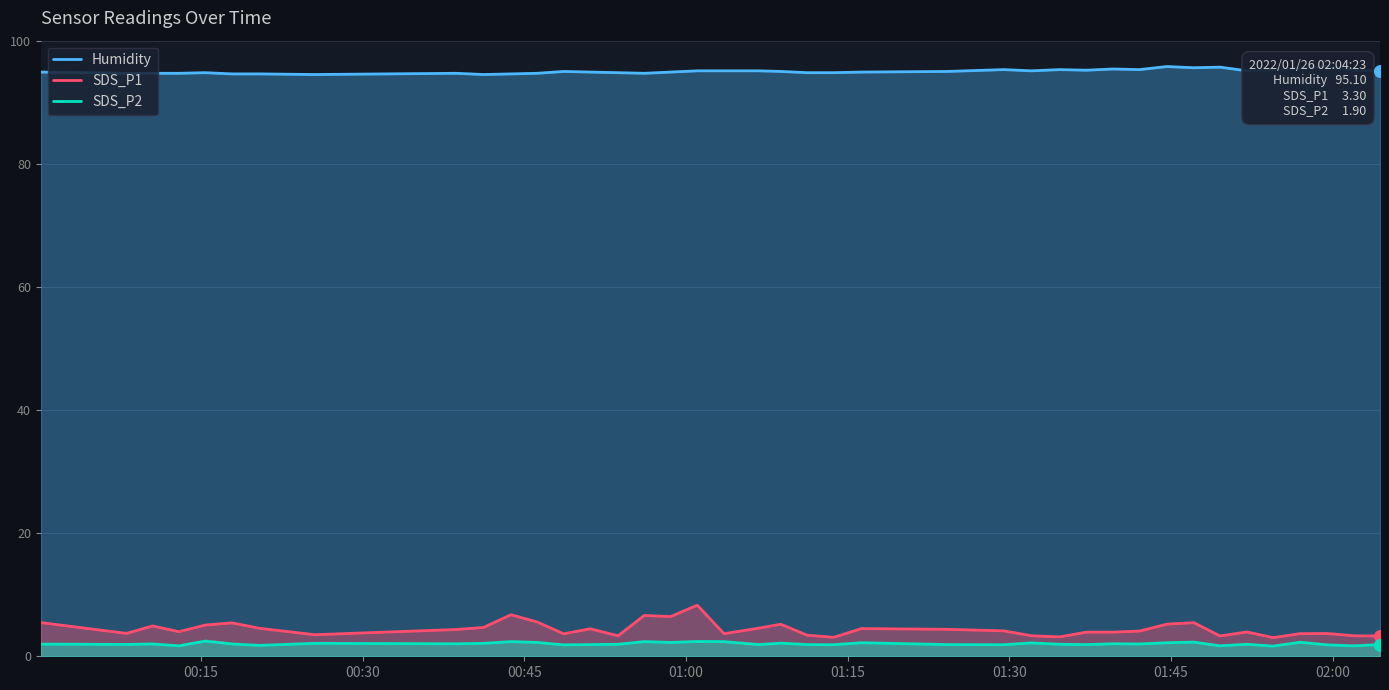

Is the value of SDS_P1 at 10 greater than the value of SDS_P2 at 33?

Yes